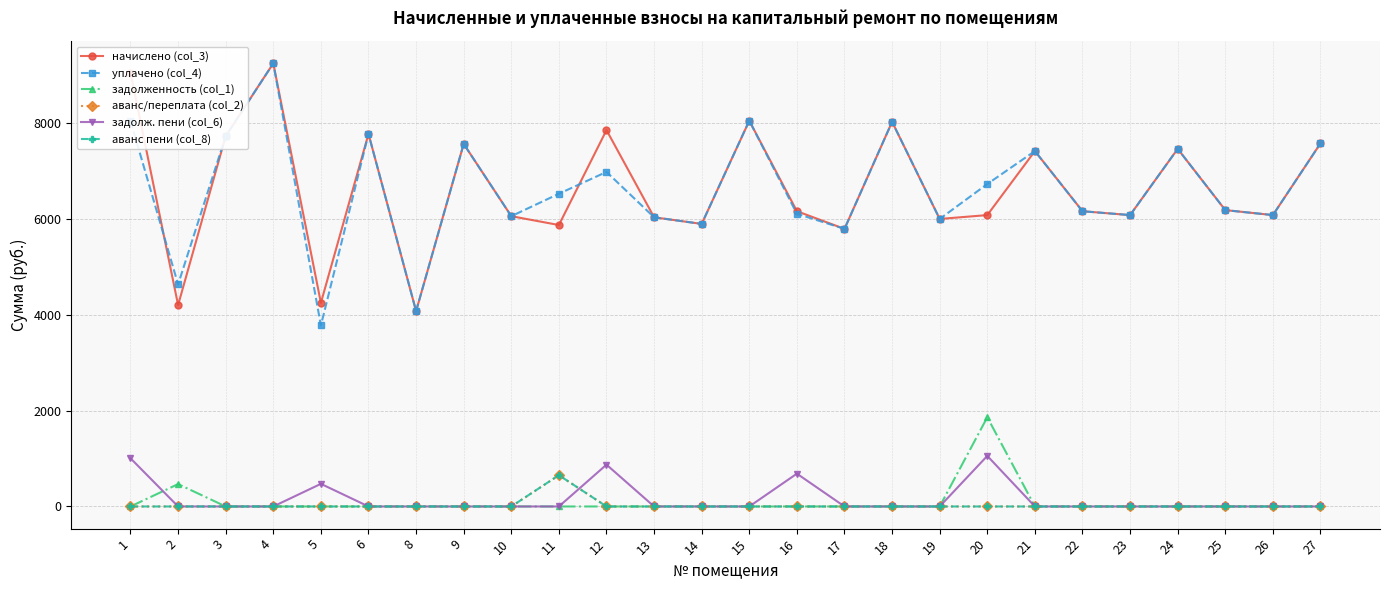

How many interior local valleys does the уплачено (col_4) series have?

9